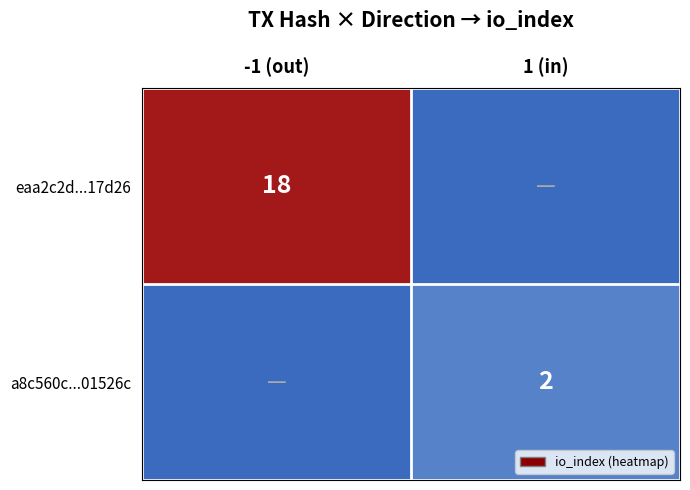

Is the value of a8c560c...01526c at 1 (in) greater than the value of eaa2c2d...17d26 at -1 (out)?

No